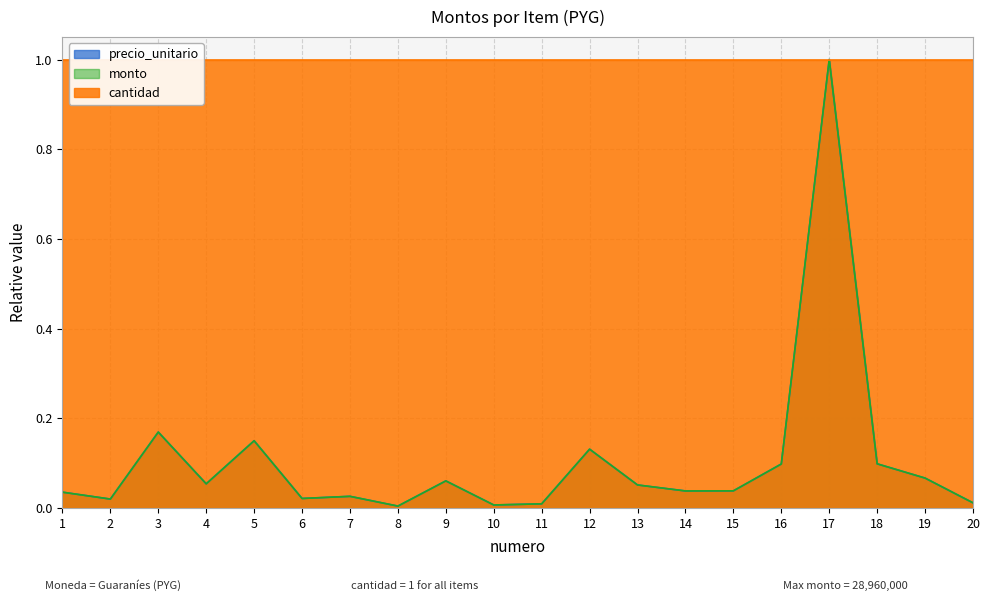

Rank the categories by monto value from lowest to highest.

8, 10, 11, 20, 2, 6, 7, 1, 14, 15, 13, 4, 9, 19, 16, 18, 12, 5, 3, 17